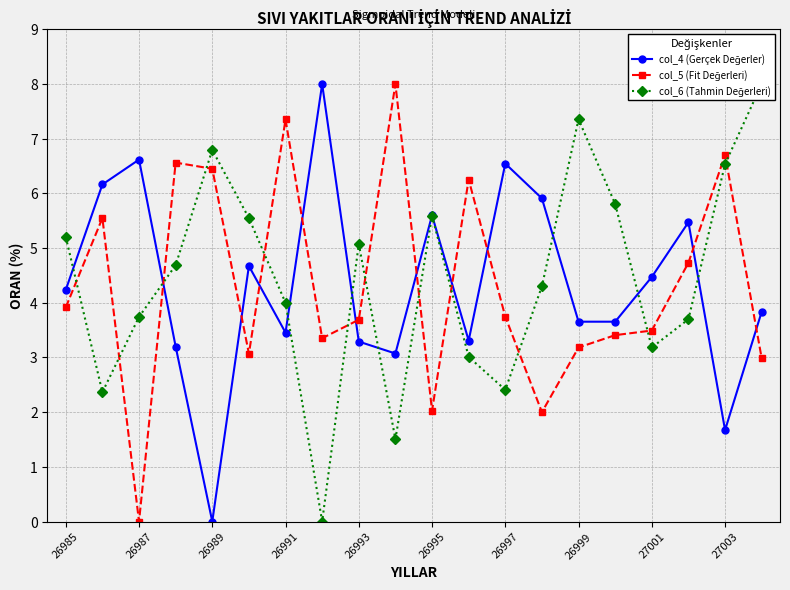

How many values in the col_4 (Gerçek Değerler) series exceed 4?

10